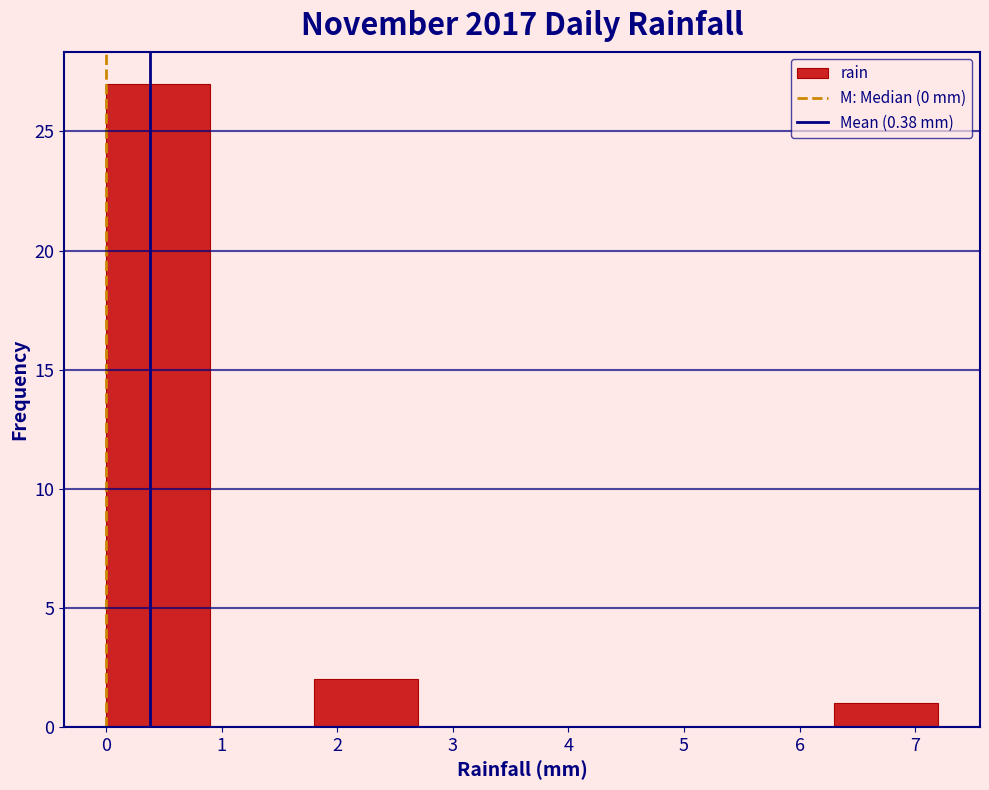

What is the height of the bar covering 1.8 to 2.7 on the x-axis? The values are not printed on the chart, so give them approximately, as read against the axis.

2